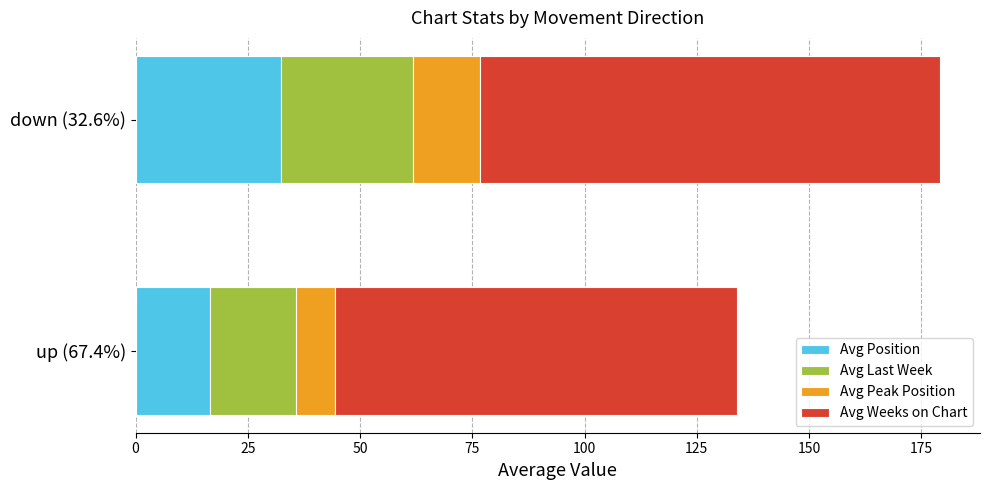

At which label does Avg Position reach its minimum?

up (67.4%)